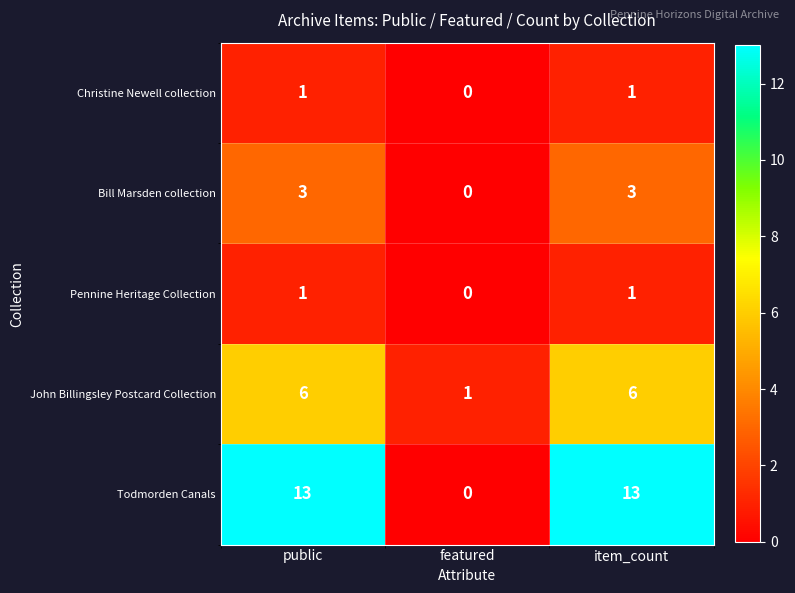

True or false: Pennine Heritage Collection has a value of 1 at public.

True